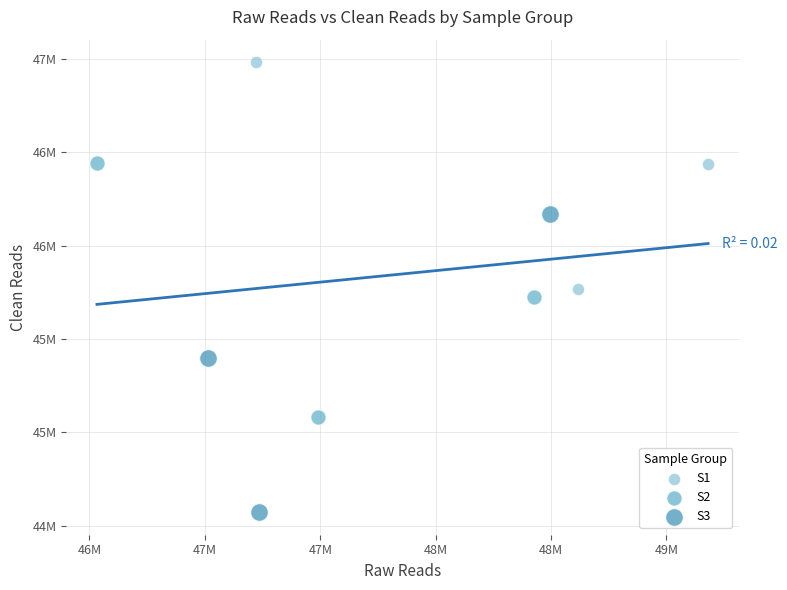

Which series has the largest Y range (max minus min)?

S3